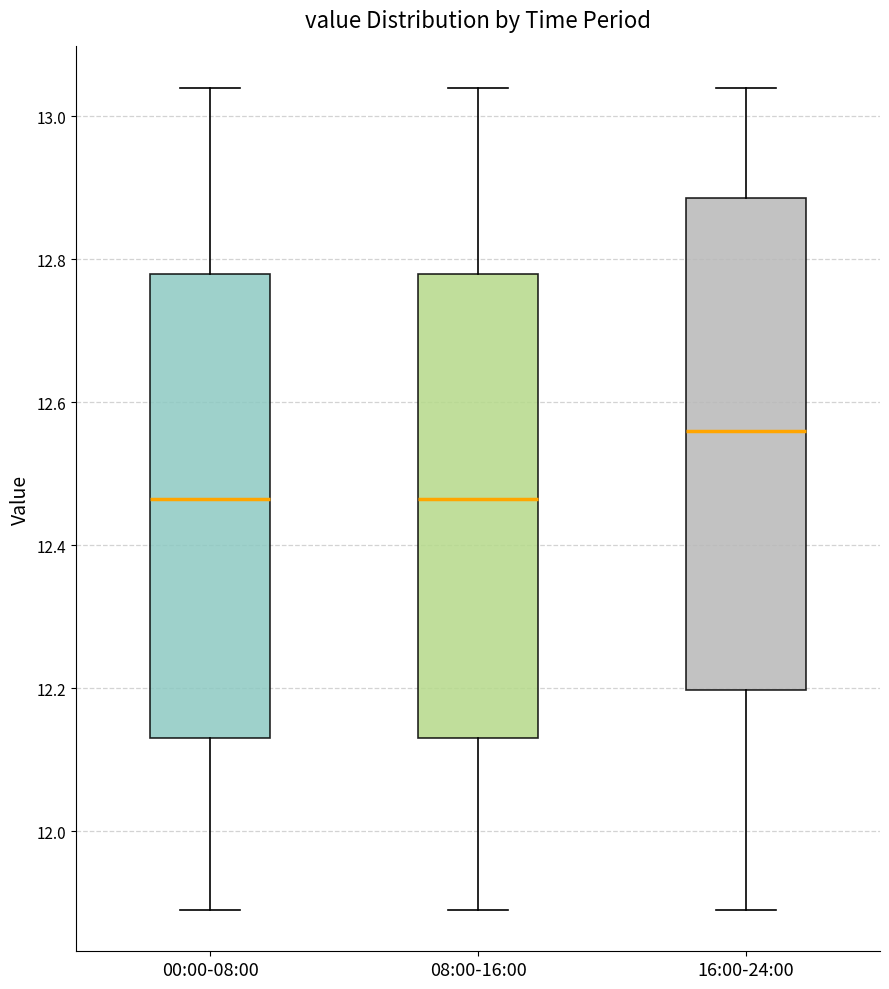

Reading left to right, read every box against the y-axis: the position of its median line, the range the box covers, and the ends of its whiskers. The values are not printed on the chart, so give them approximately, as read against the axis.

00:00-08:00: median 12.46, box 12.14 to 12.78, whiskers 11.90 to 13.04
08:00-16:00: median 12.46, box 12.14 to 12.78, whiskers 11.90 to 13.04
16:00-24:00: median 12.56, box 12.20 to 12.88, whiskers 11.90 to 13.04